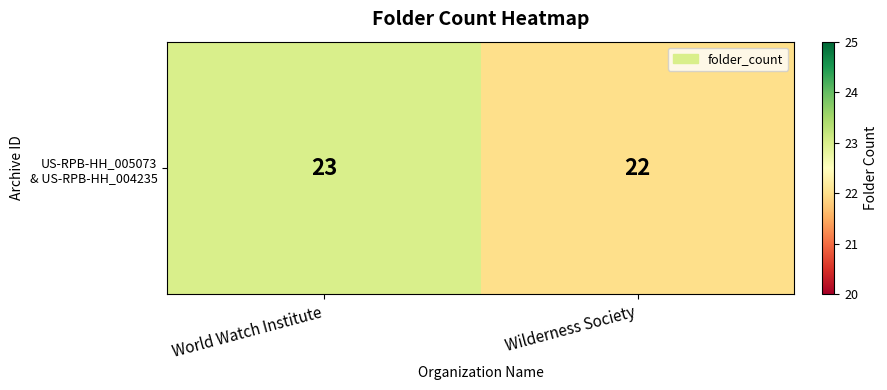

Is it true that the value at Wilderness Society is 22?

True